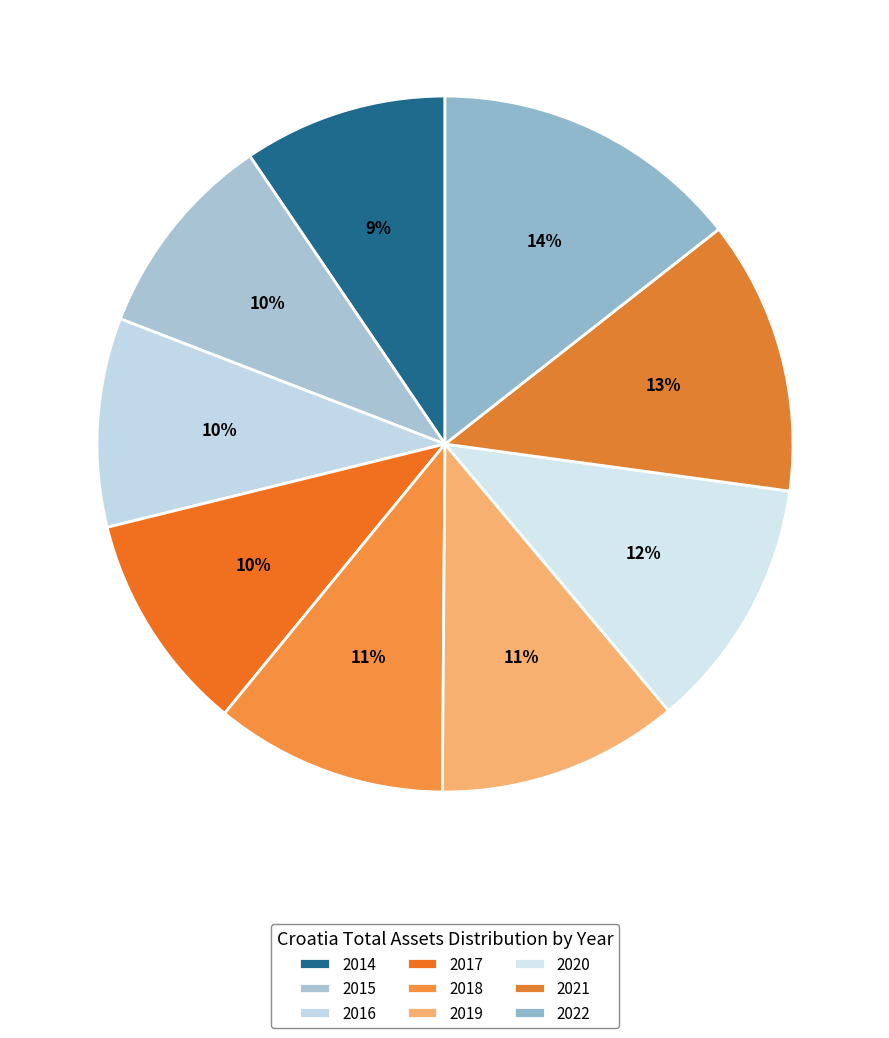

Which has a higher value, 2021 or 2017?

2021